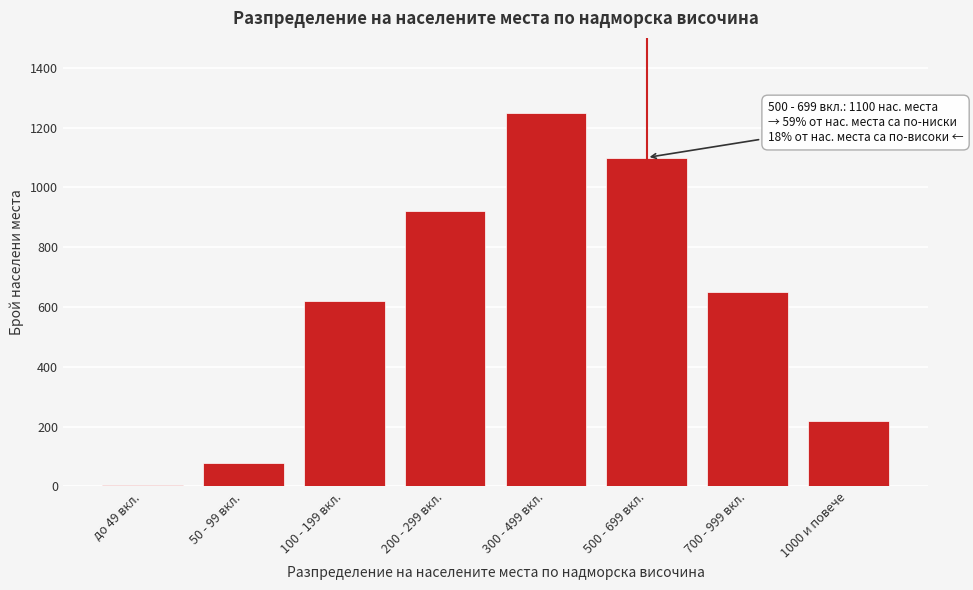

Reading left to right, extract all data points from this chart.

до 49 вкл.=5	50 - 99 вкл.=80	100 - 199 вкл.=620	200 - 299 вкл.=920	300 - 499 вкл.=1250	500 - 699 вкл.=1100	700 - 999 вкл.=650	1000 и повече=220